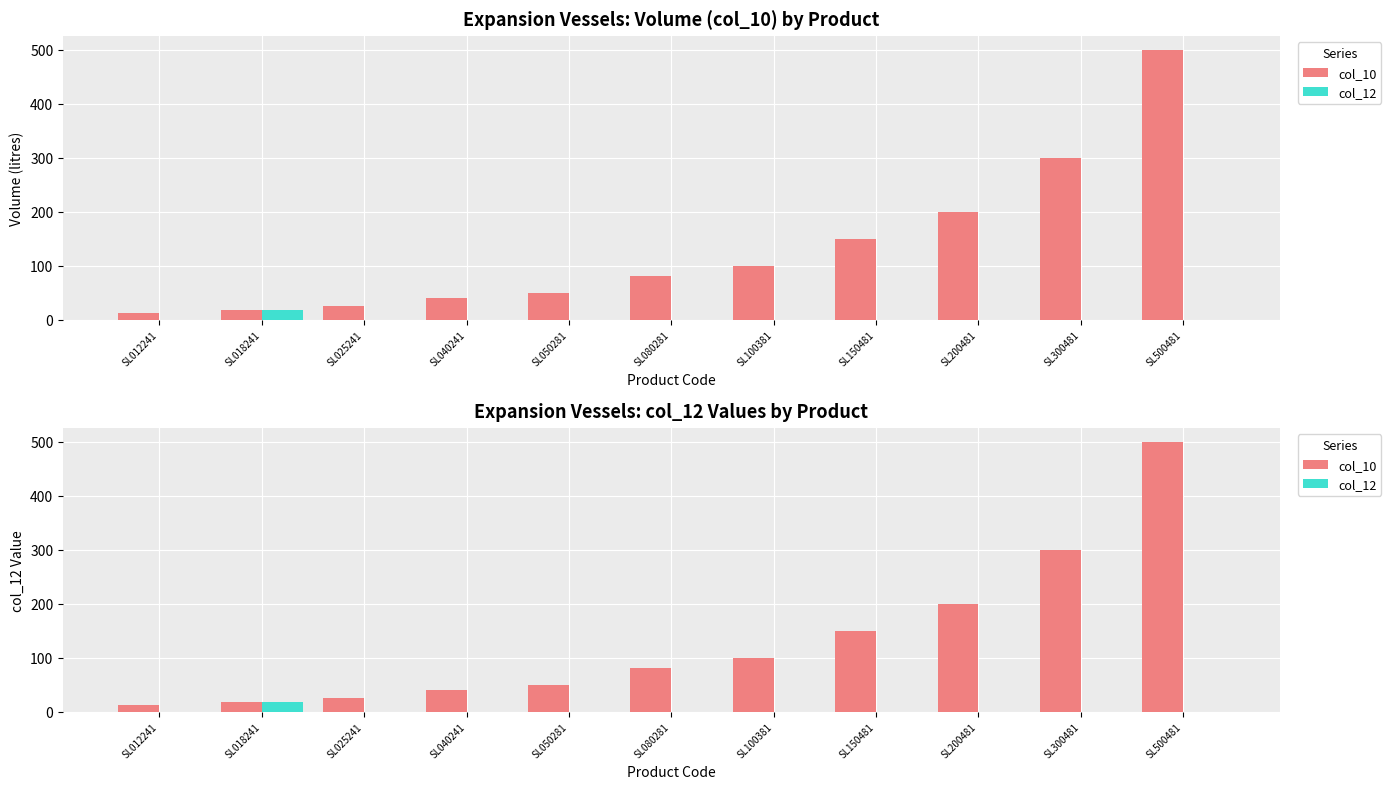

What is the total value across all series at SL150481?

150